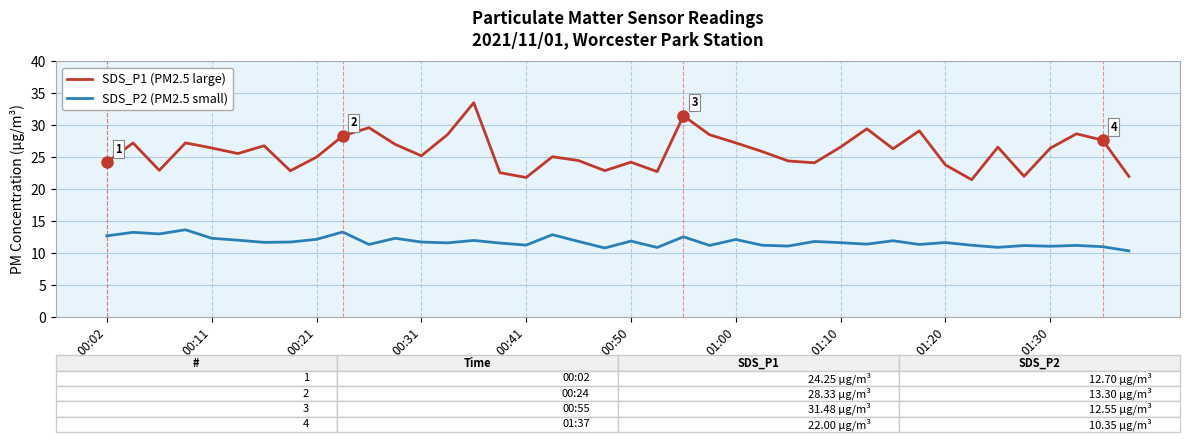

Which series has the largest range (max minus min)?

SDS_P1 (PM2.5 large)